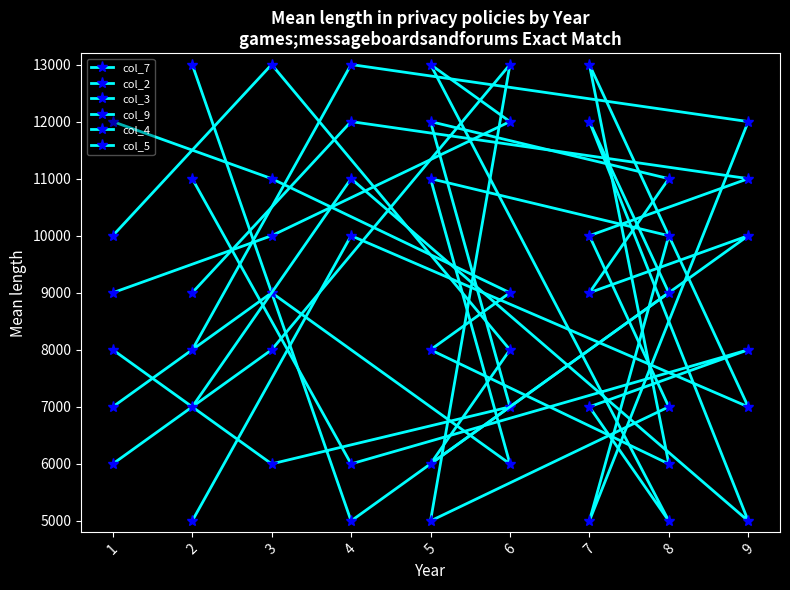

Is this an area chart (filled region under the line)?

No